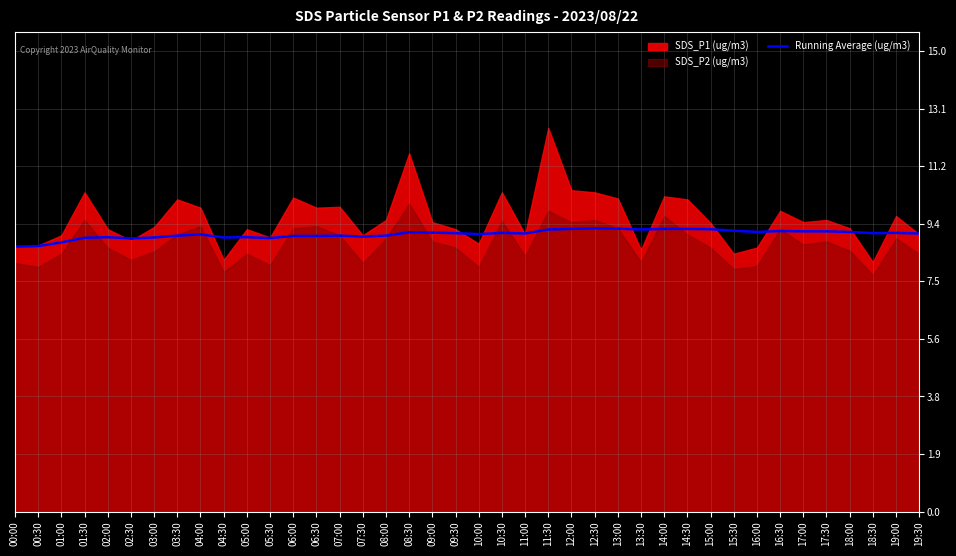

Is it true that Running Average (ug/m3) equals 2.2 at 08:30?

False